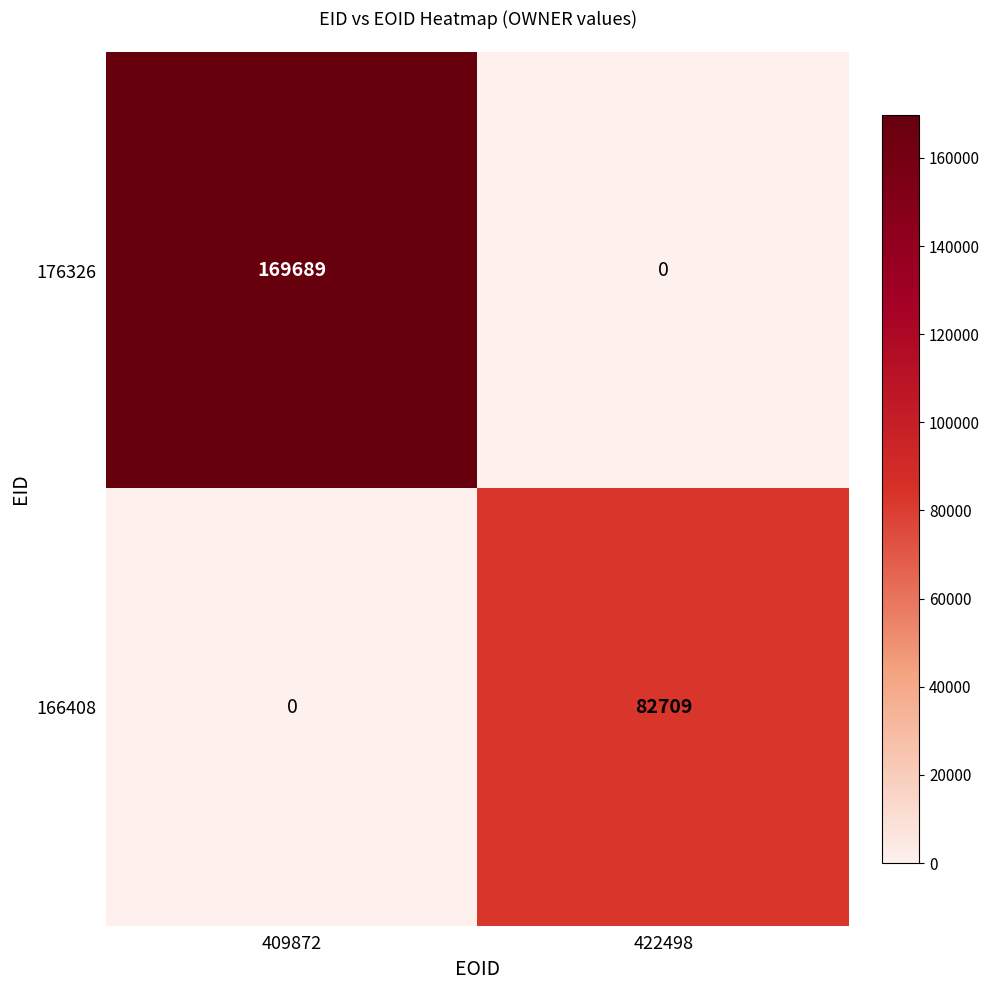

Reading left to right, extract all data points from this chart.

176326: 409872=169689	422498=0
166408: 409872=0	422498=82709